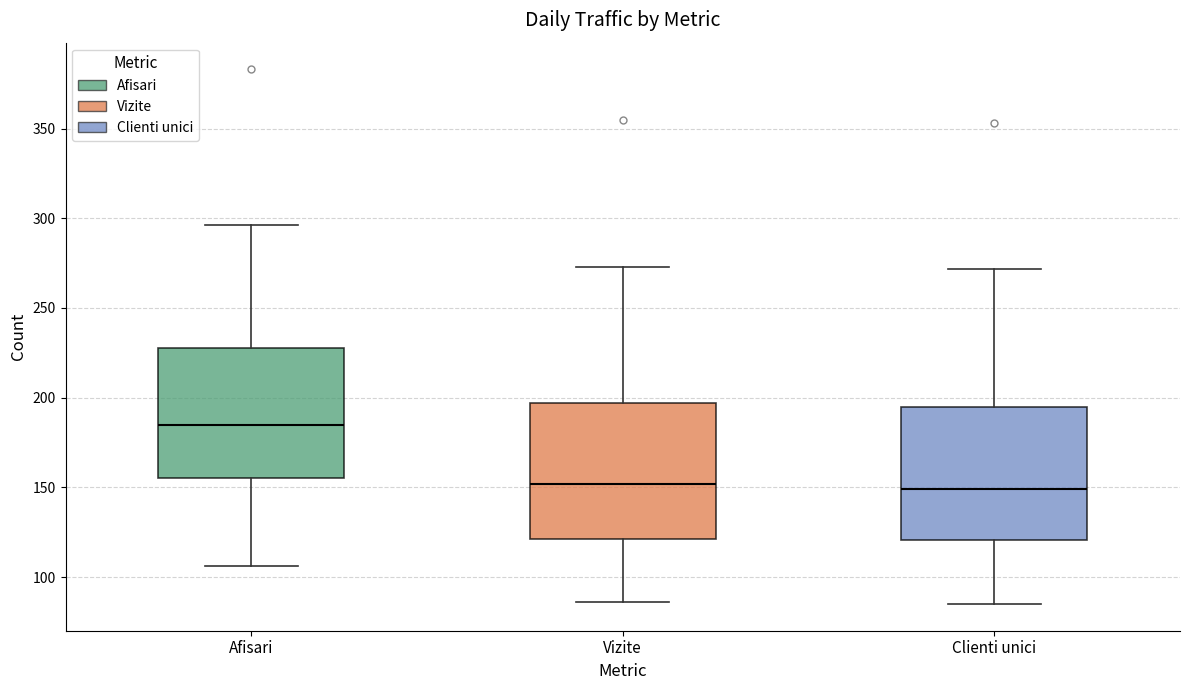

Reading left to right, read every box against the y-axis: the position of its median line, the range the box covers, and the ends of its whiskers. The values are not printed on the chart, so give them approximately, as read against the axis.

Afisari: median 185, box 155 to 230, whiskers 105 to 295
Vizite: median 150, box 120 to 195, whiskers 85 to 275
Clienti unici: median 150, box 120 to 195, whiskers 85 to 270